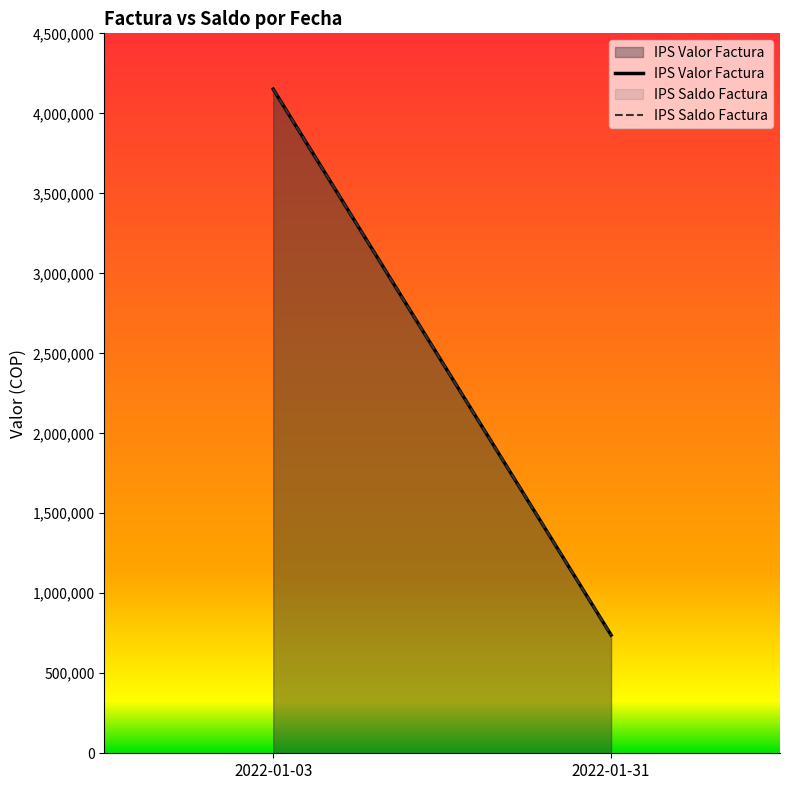

At which label is IPS Saldo Factura closest to 2445100?

2022-01-03